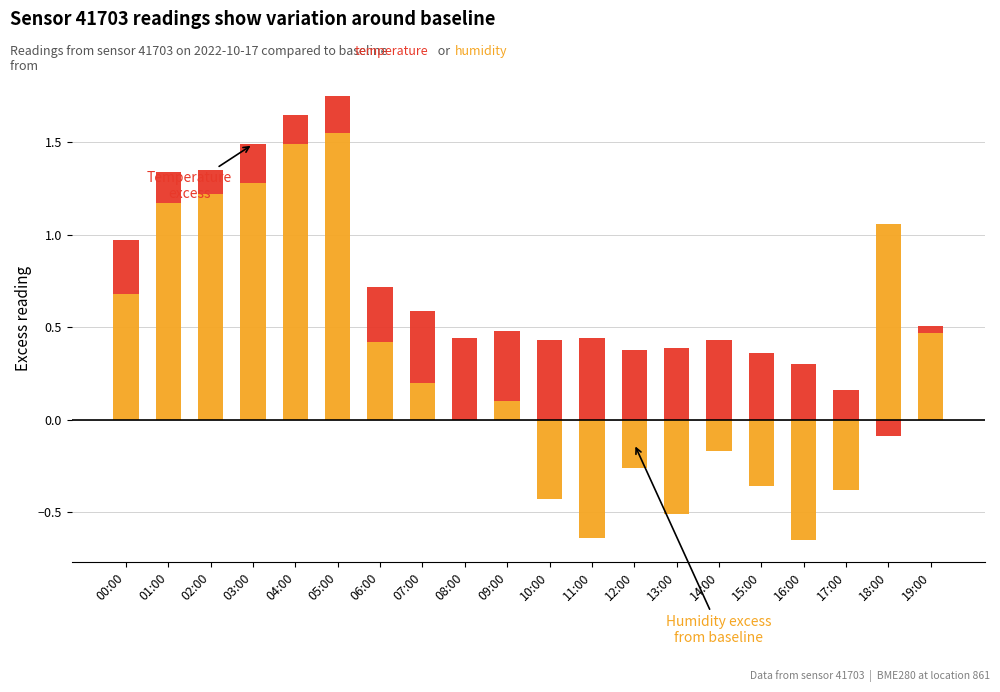

What is the label of the 16th bar from the left?

15:00